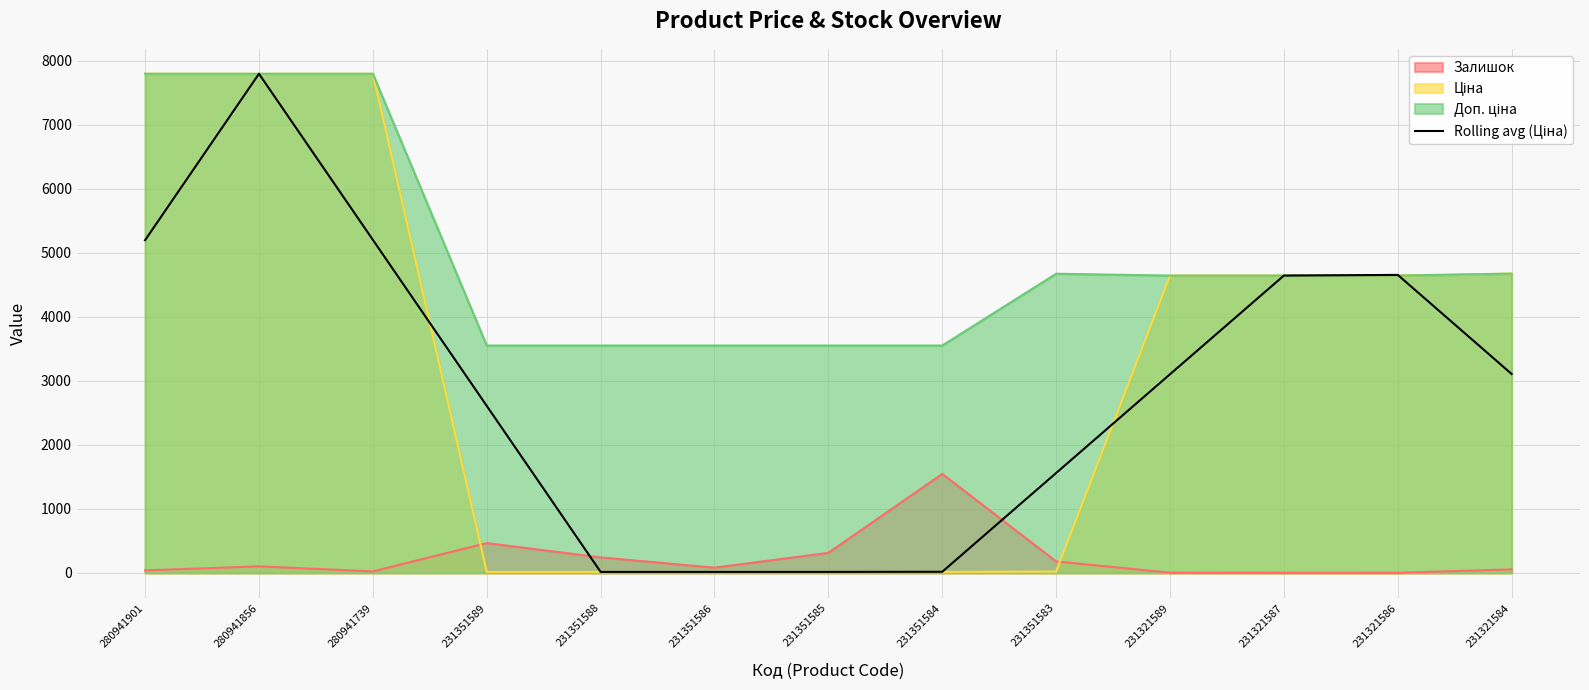

What is the minimum value shown in the chart?

1.0